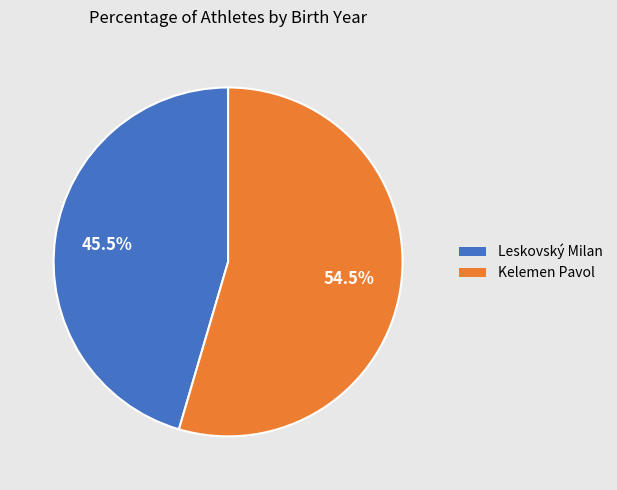

What is the total percentage of Leskovský Milan and Kelemen Pavol?

100.0%